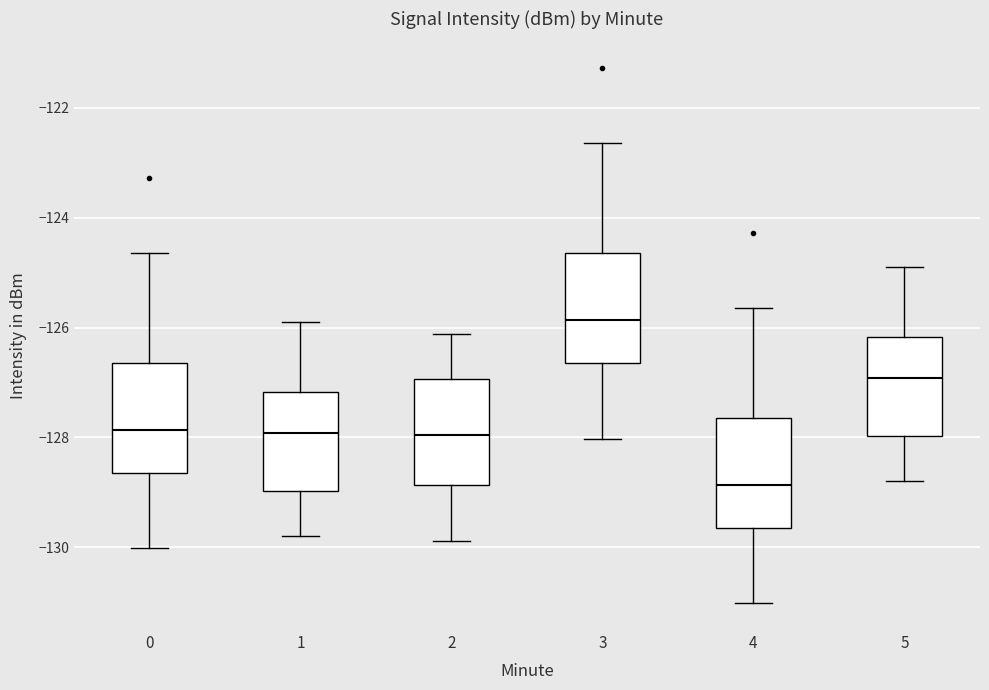

Where does the lower whisker of the box at x = 5 end on the y-axis? The values are not printed on the chart, so give them approximately, as read against the axis.

-128.8